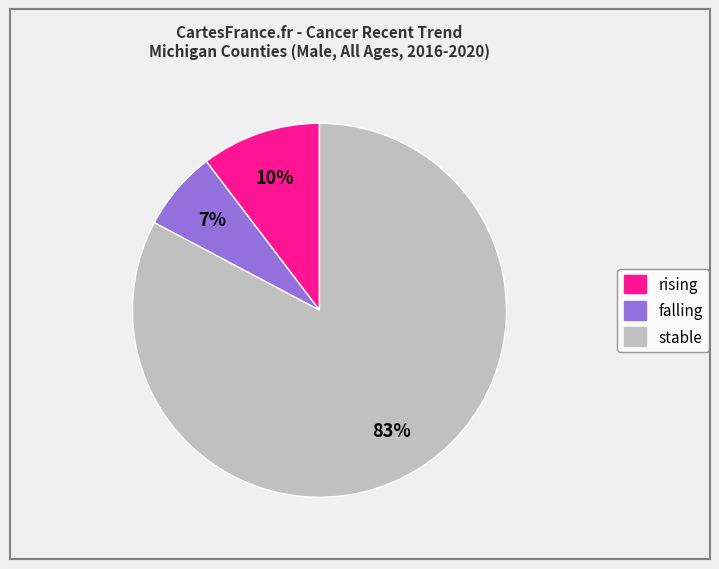

What percentage is the rising slice, to the nearest percent?

10%